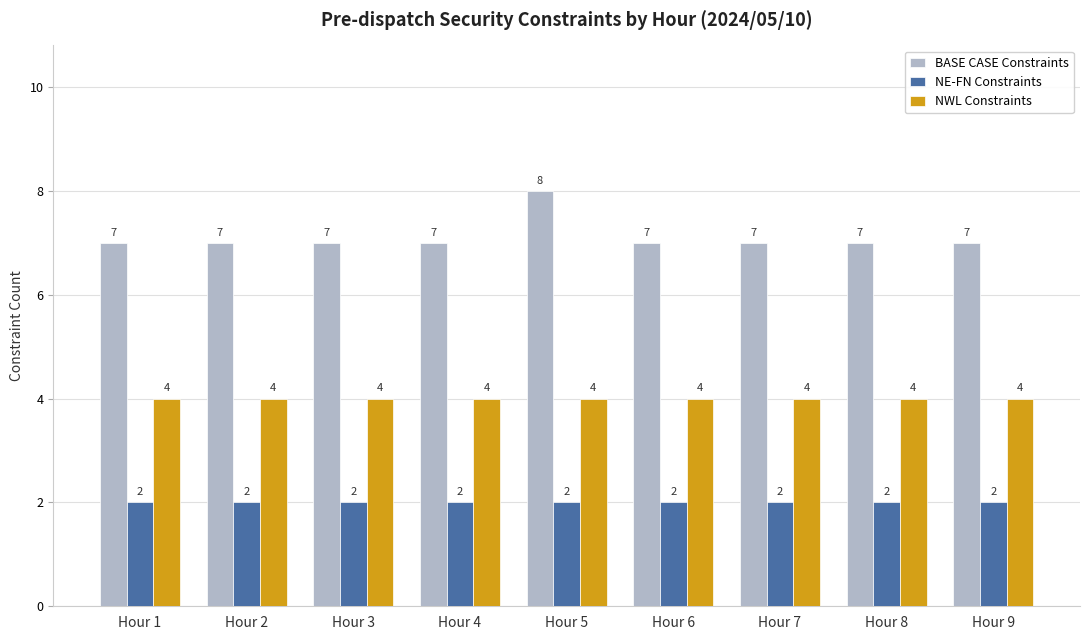

What is the spread (max minus min) of values at Hour 8?

5